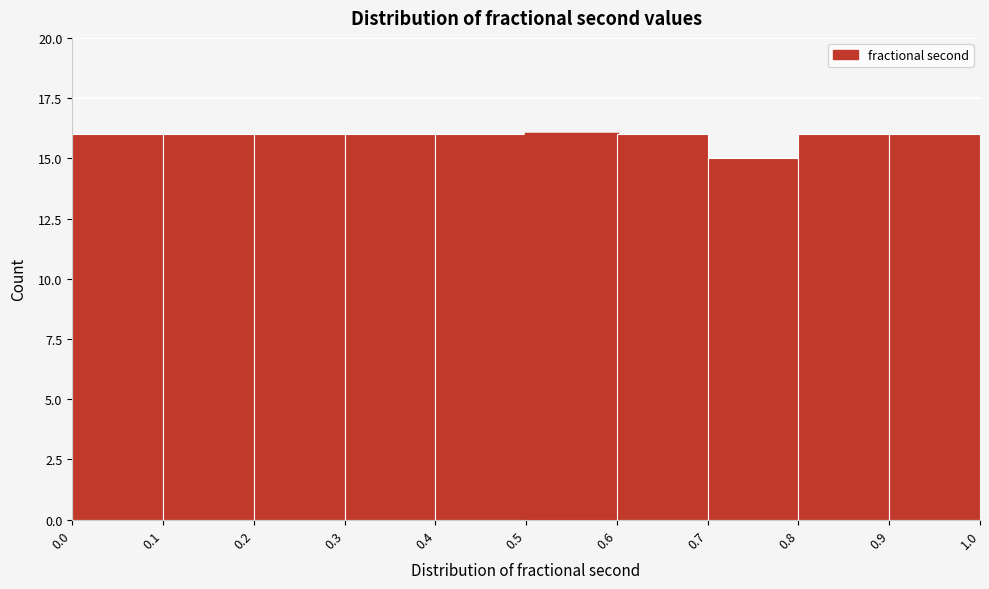

How tall is the bar that spans 0.4 to 0.5 on the x-axis? The values are not printed on the chart, so give them approximately, as read against the axis.

16